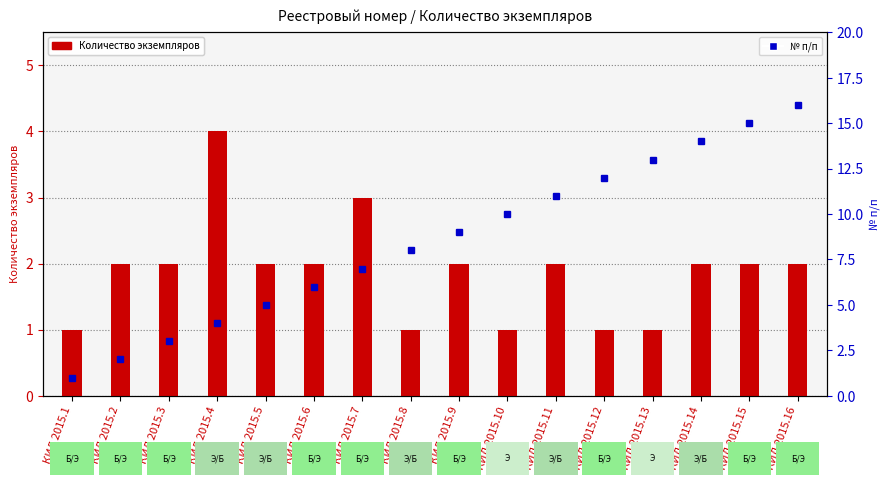

Reading right to left, what are all the values shown in this chart?

Количество экземпляров: 2	2	2	1	1	2	1	2	1	3	2	2	4	2	2	1
№ п/п: 16	15	14	13	12	11	10	9	8	7	6	5	4	3	2	1